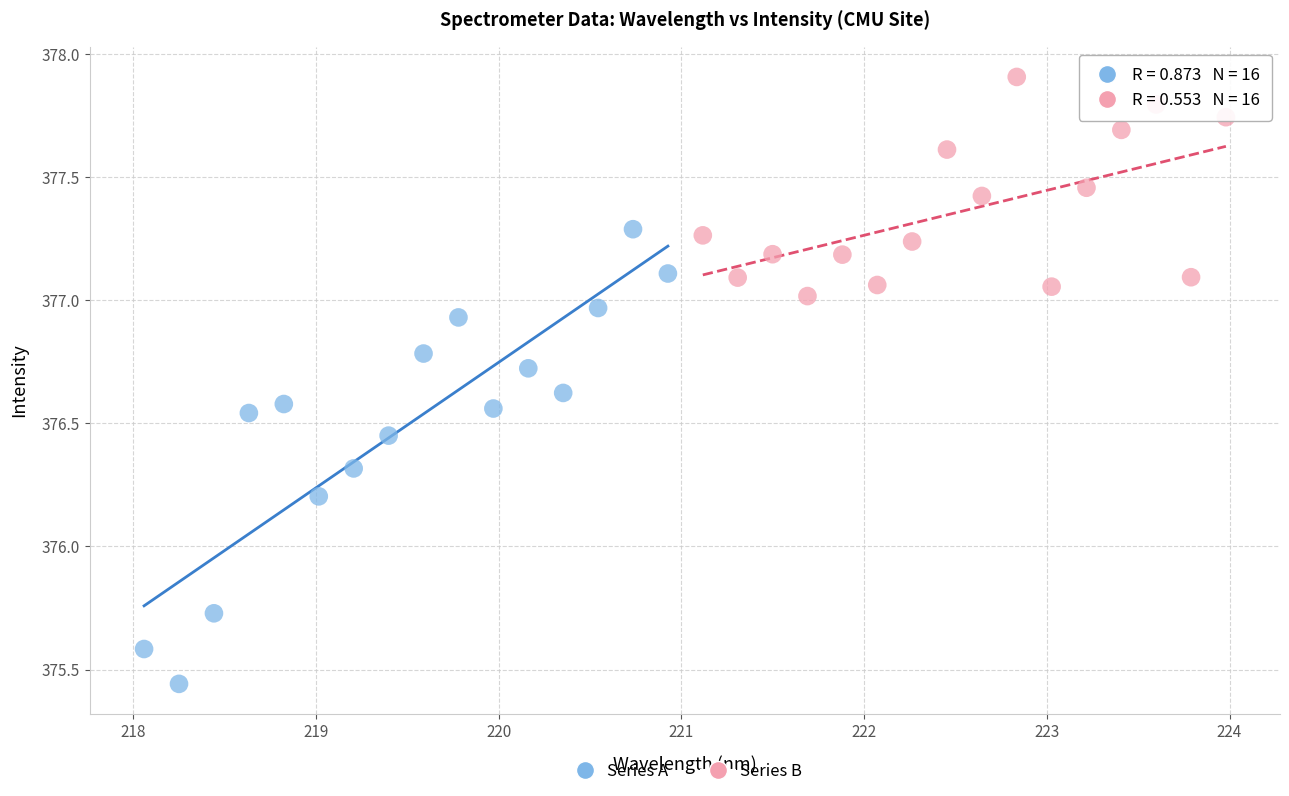

Which series contains the highest Y value?

Series B